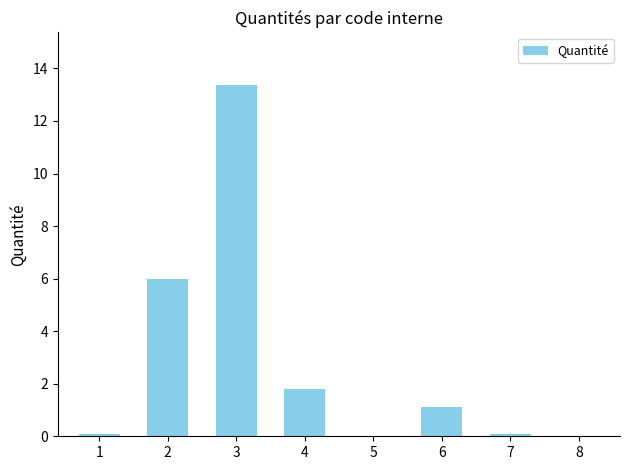

The chart shows a value of 0.1 at 1. True or false?

True